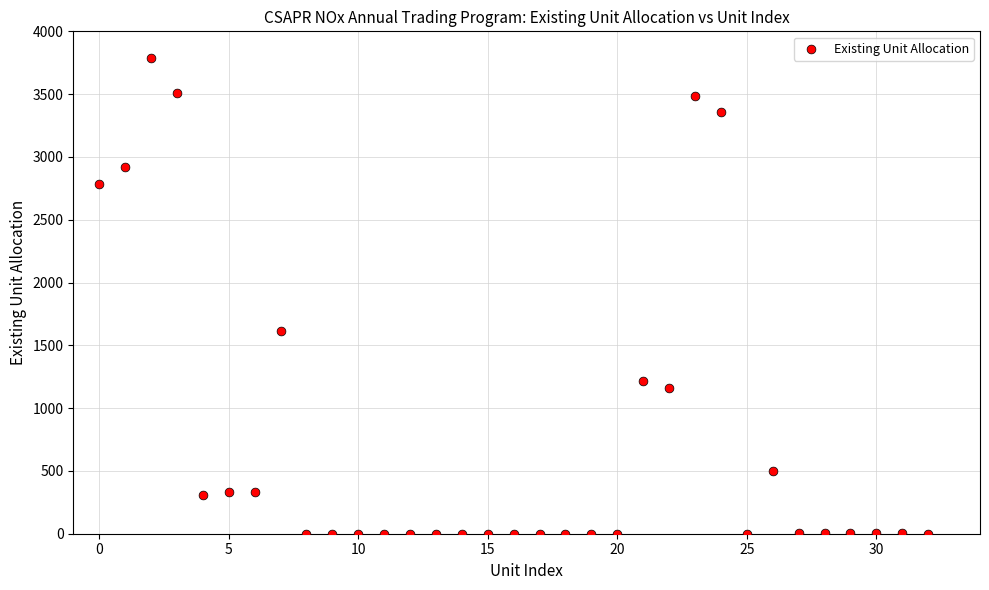

What Y value in the scatter plot is closest to 1893?

1617